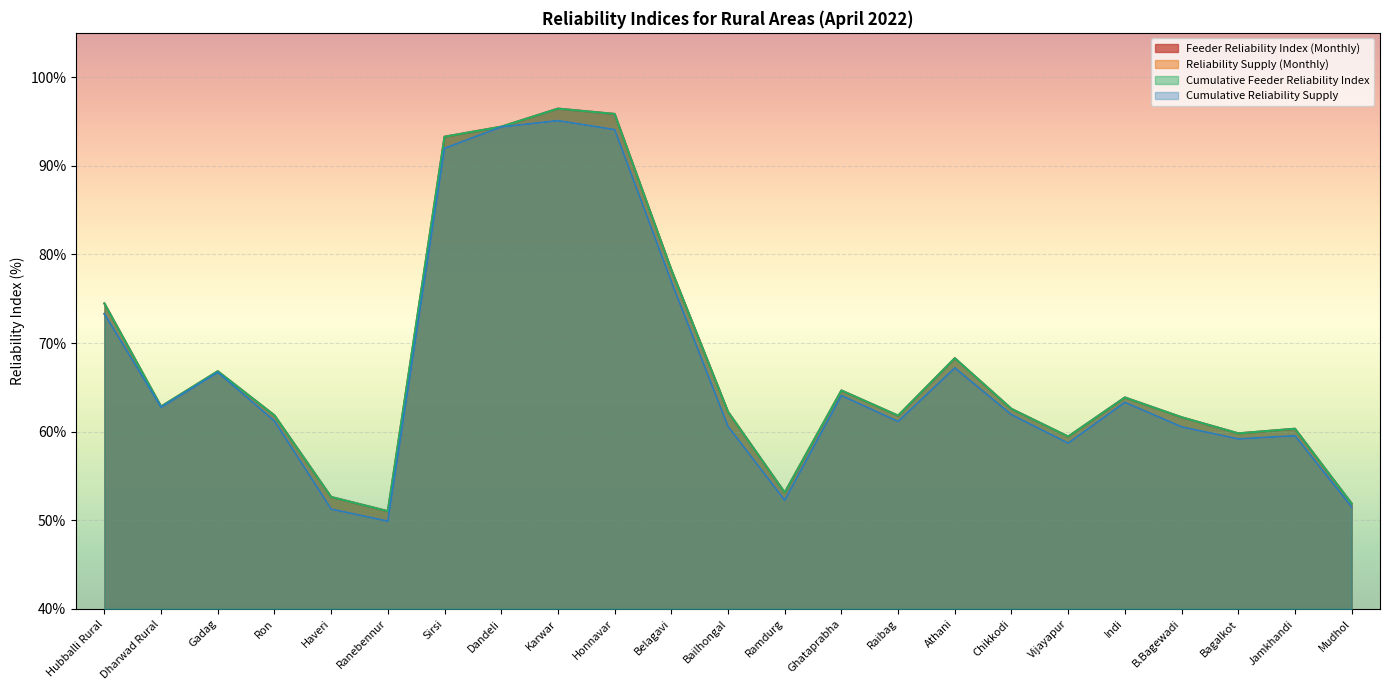

Which category has the highest value across all series?

Karwar